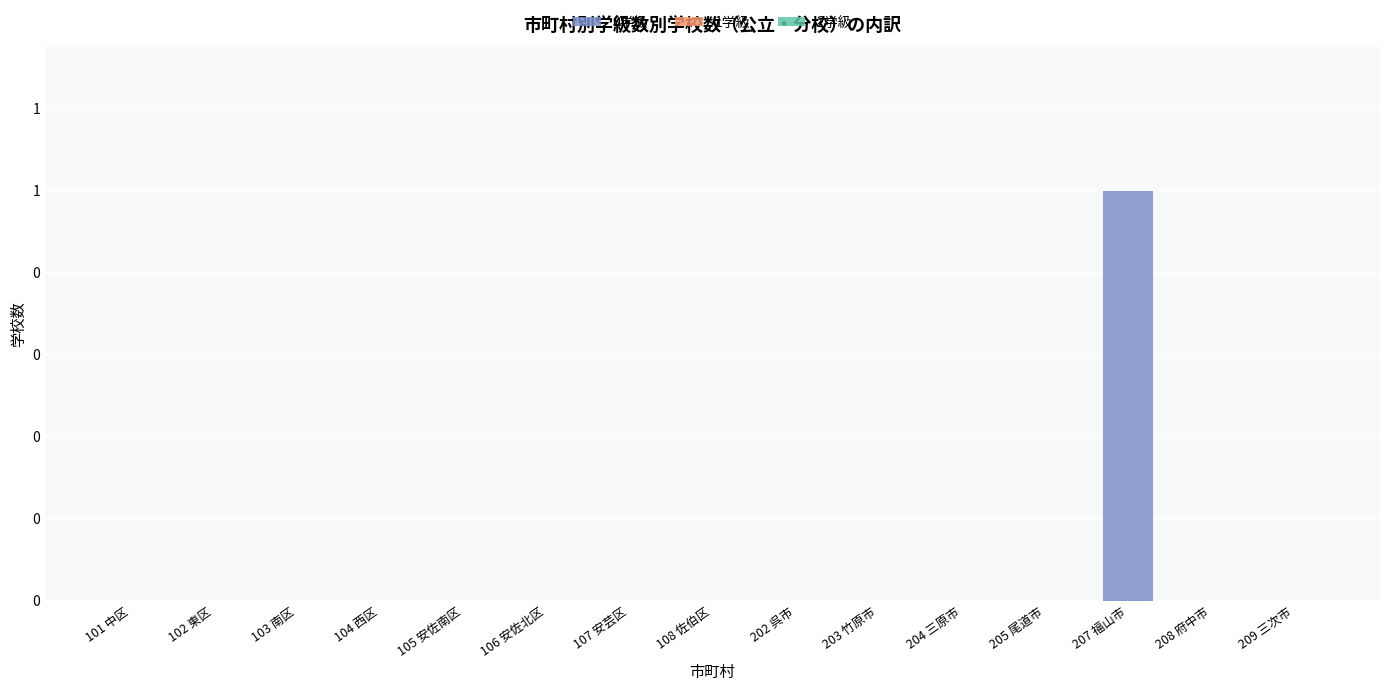

Are the bars horizontal?

No